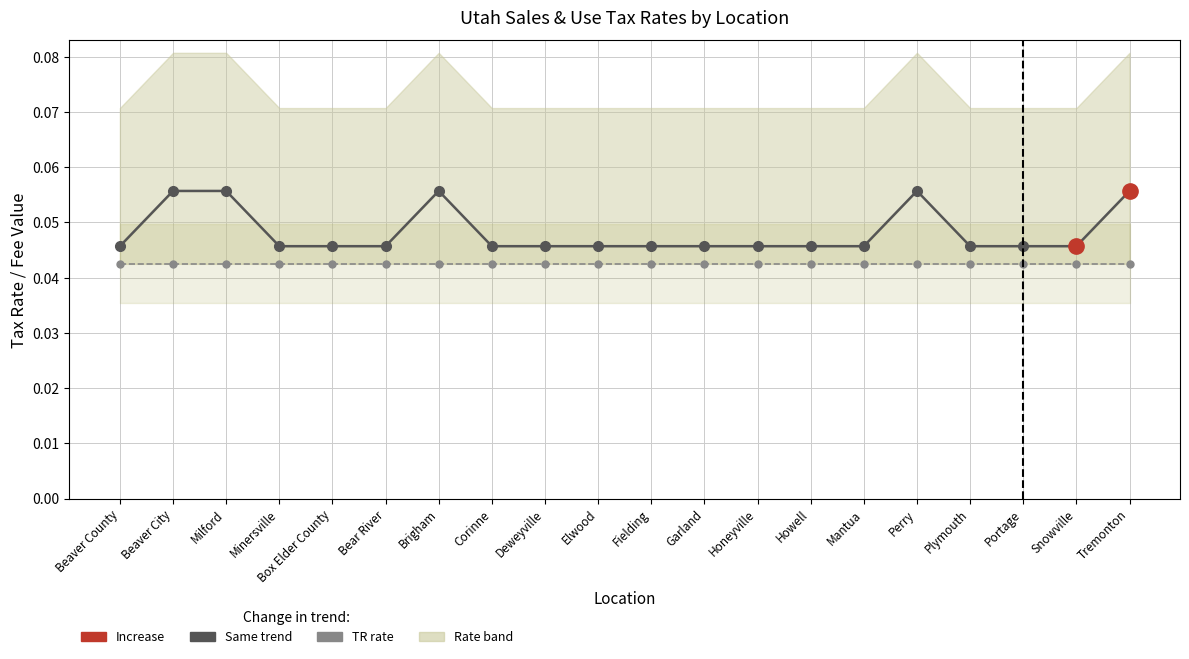

What is the label of the 8th point from the left?

Corinne